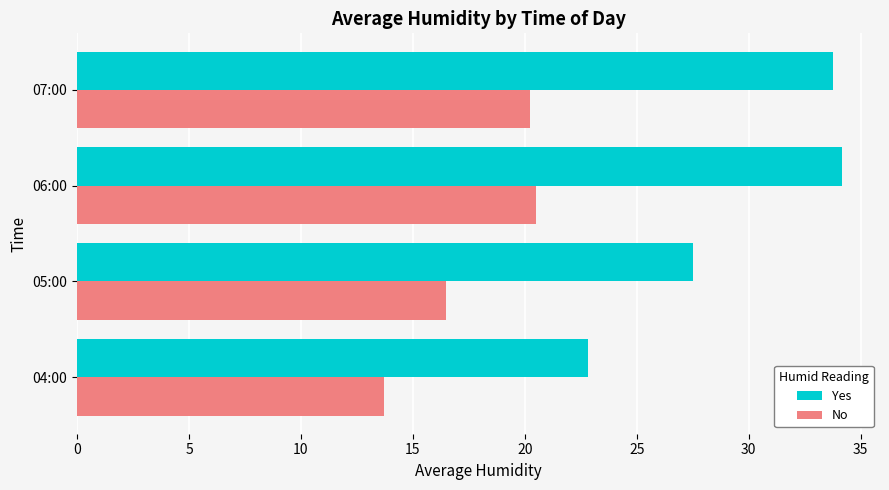

Is it true that No equals 8.3 at 04:00?

False